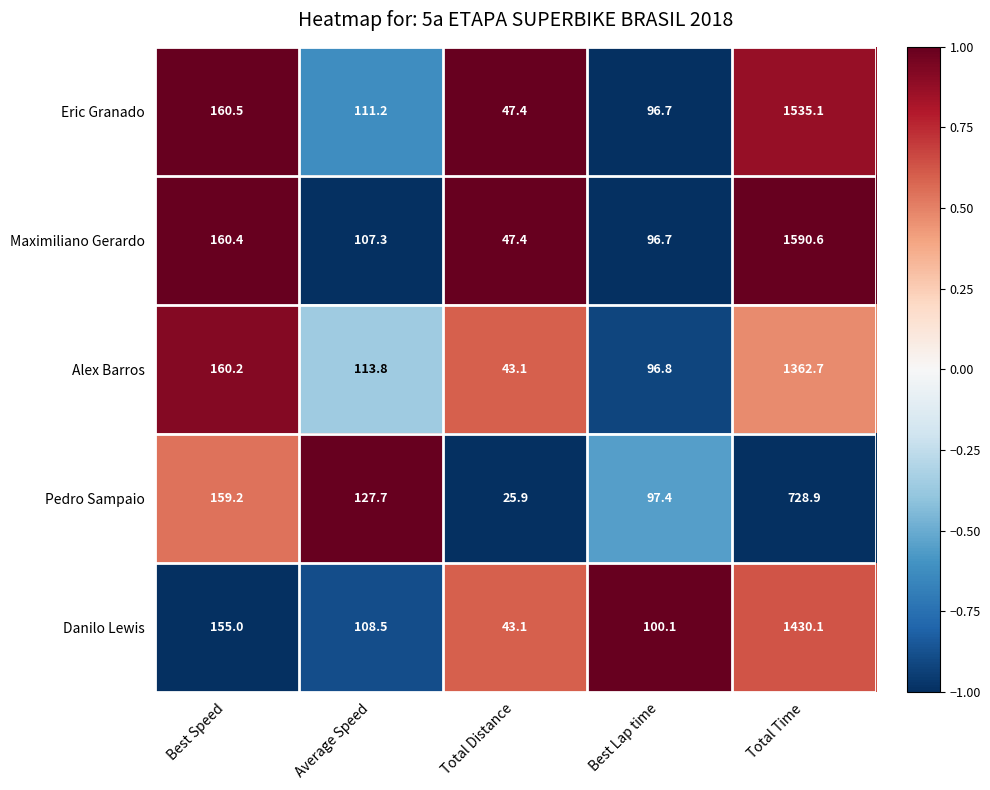

True or false: Danilo Lewis has a value of 43.1 at Total Distance.

True